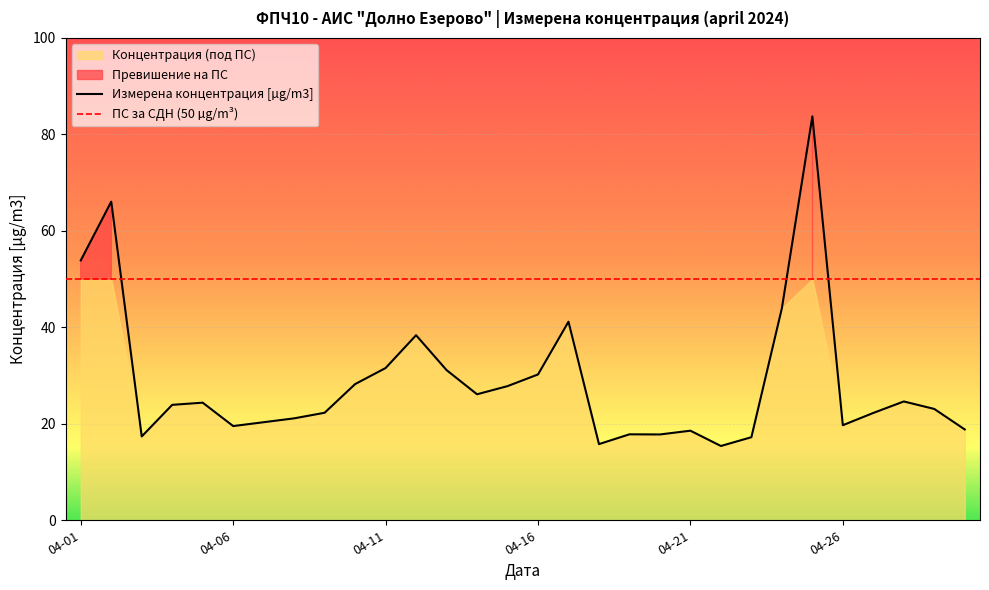

What is the change in value from 2024-04-04 to 2024-04-27?

-1.7